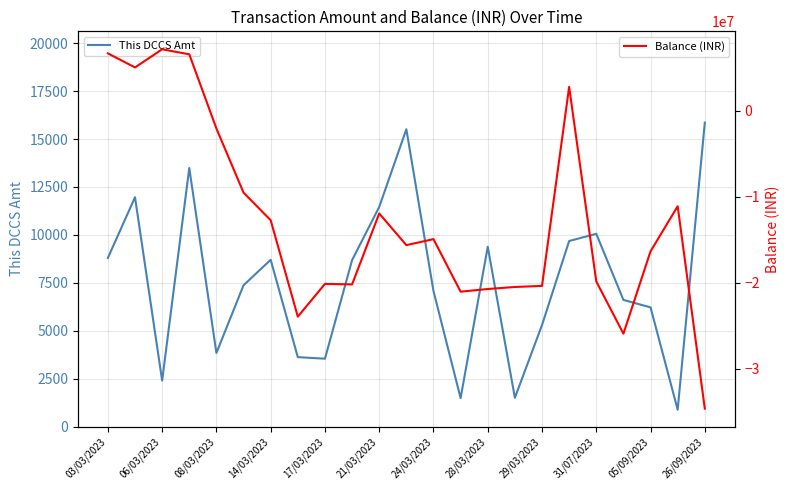

How many data points in Balance (INR) are above -15632082?

11